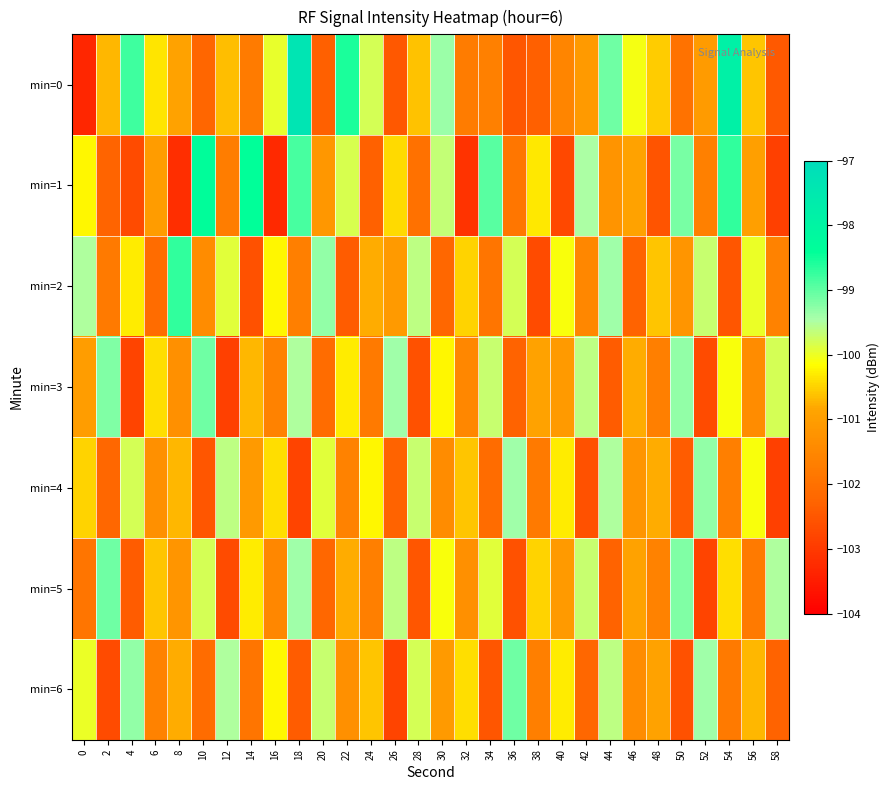

Which has a higher value, 30 or 12?

30